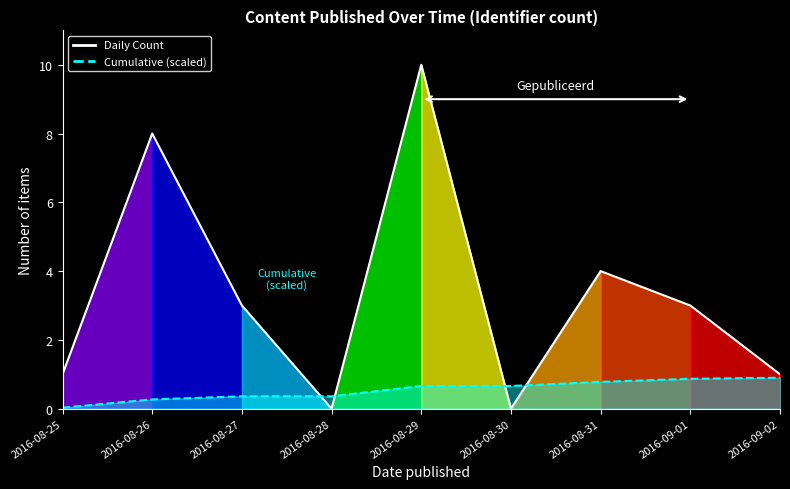

Where is the data nearest to the value 5?

2016-08-31